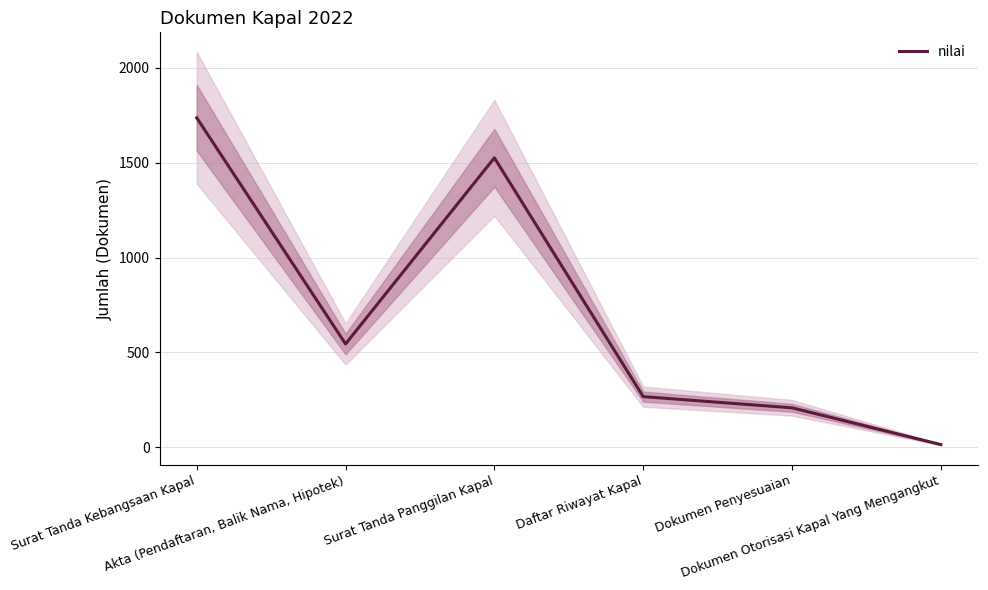

What is the ratio of the value at Dokumen Penyesuaian to the value at Surat Tanda Kebangsaan Kapal?

0.1